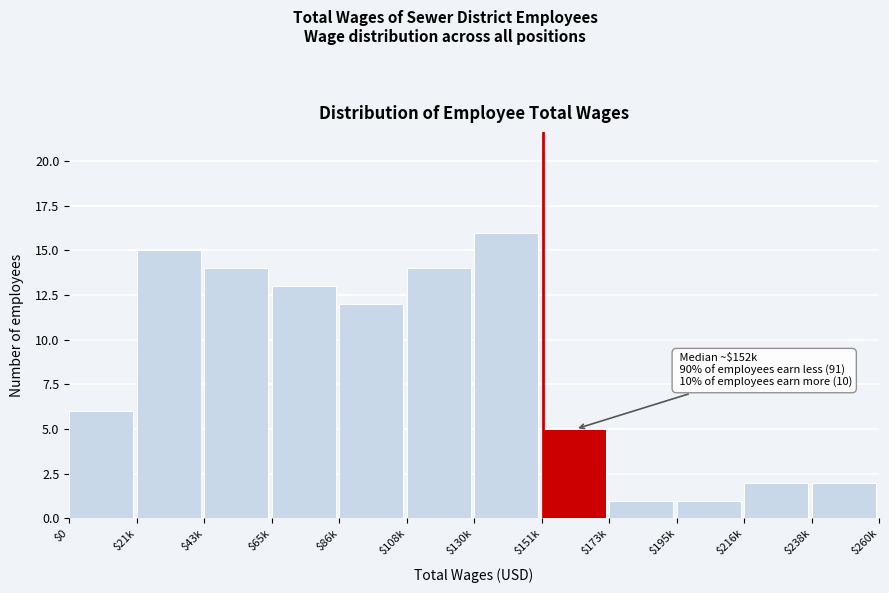

Reading left to right, transcribe all the data shown in this chart.

6	15	14	13	12	14	16	5	1	1	2	2